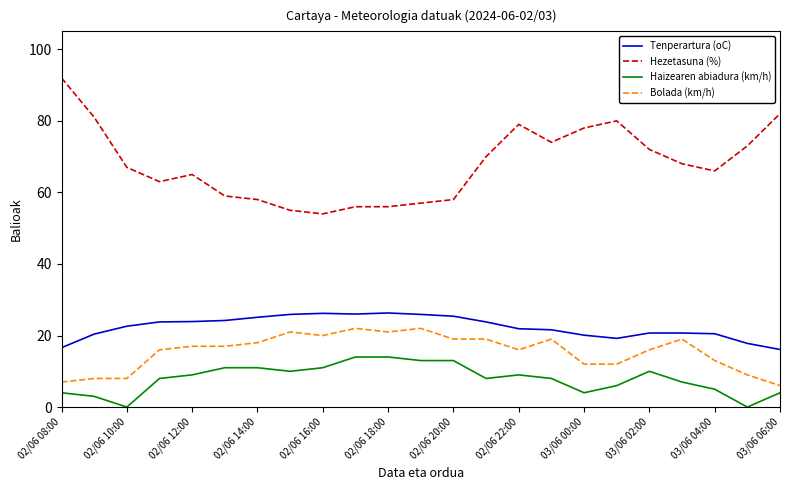

True or false: Tenperartura (oC) and Hezetasuna (%) intersect in this chart.

False